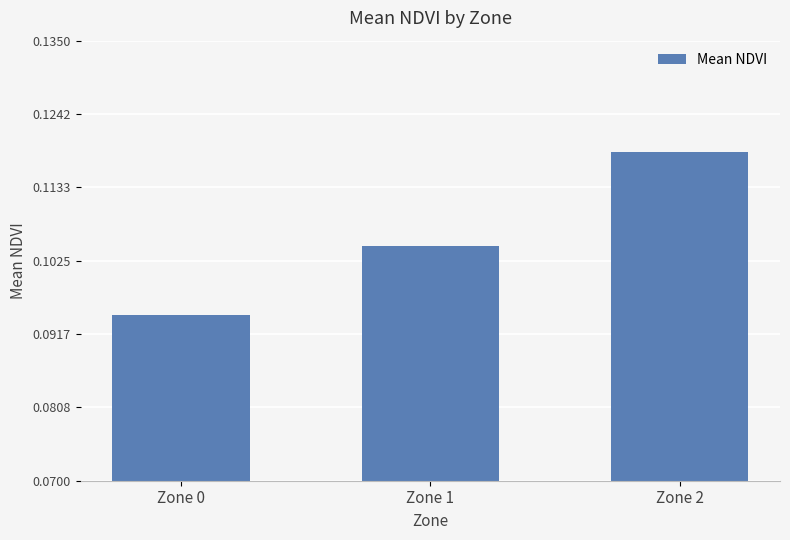

Count the values in the range 0 to 1.

3